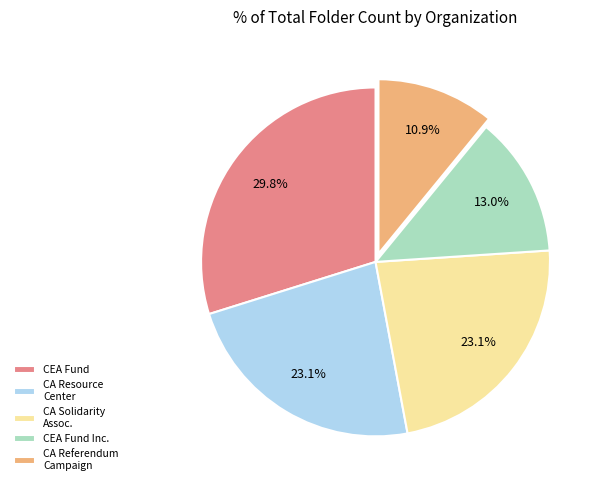

How many segments does this pie chart have?

5